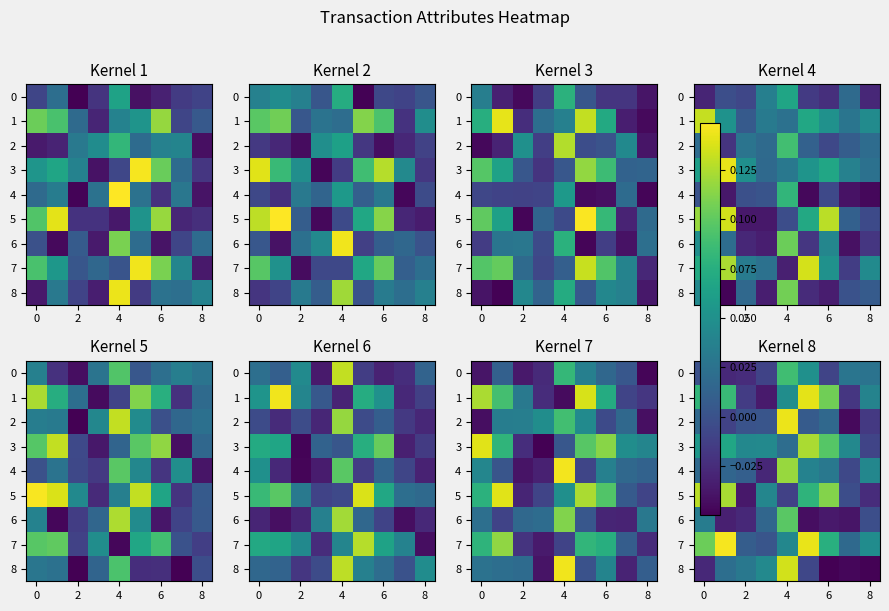

How many values in 3 are below zero?

1